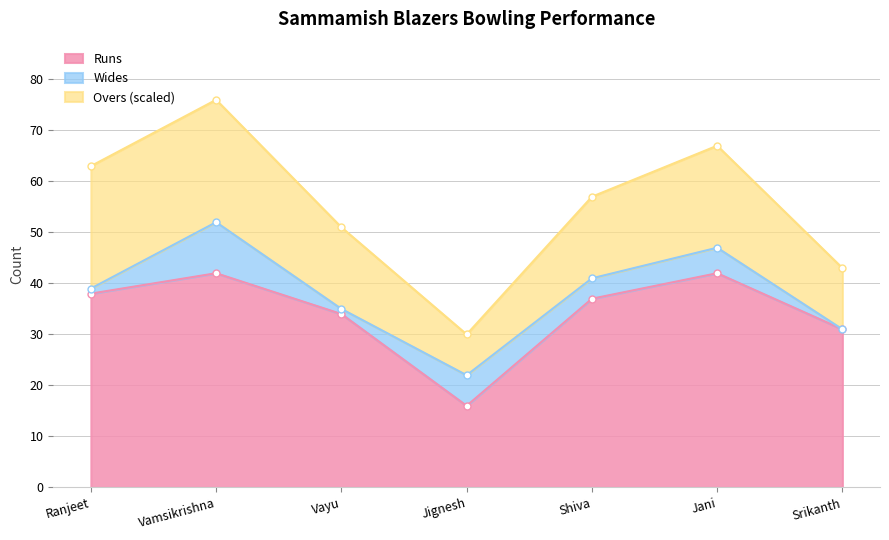

The Runs series shows 28 at Jignesh. True or false?

False